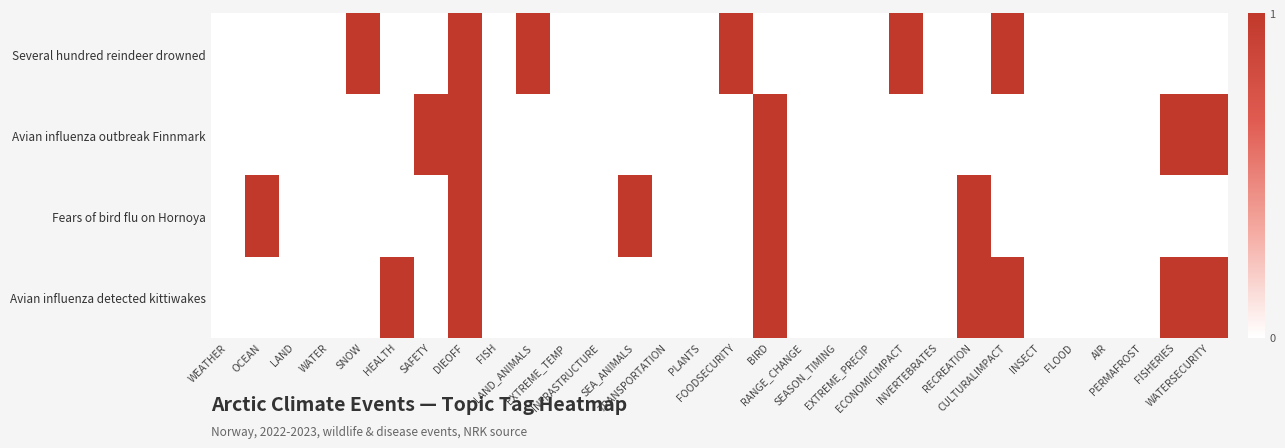

At which category does the chart reach its peak across all series?

SNOW